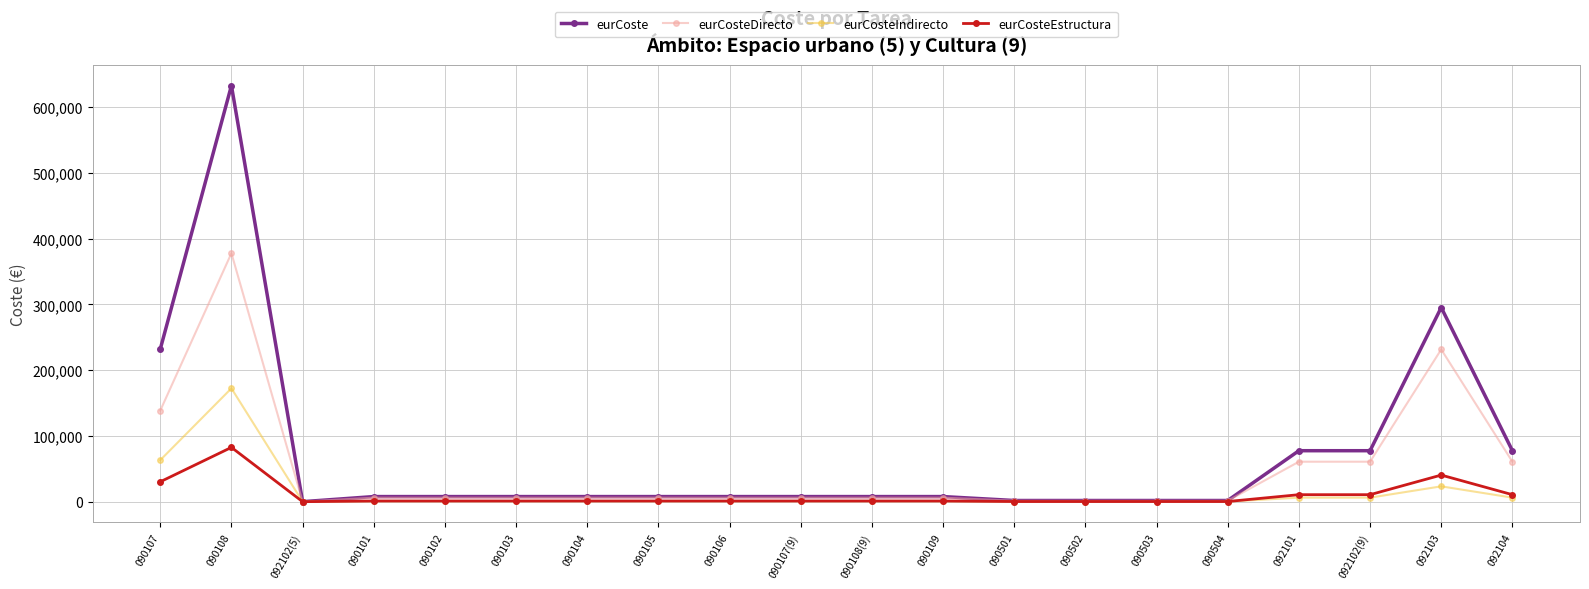

What is the label of the 18th point from the right?

092102(5)